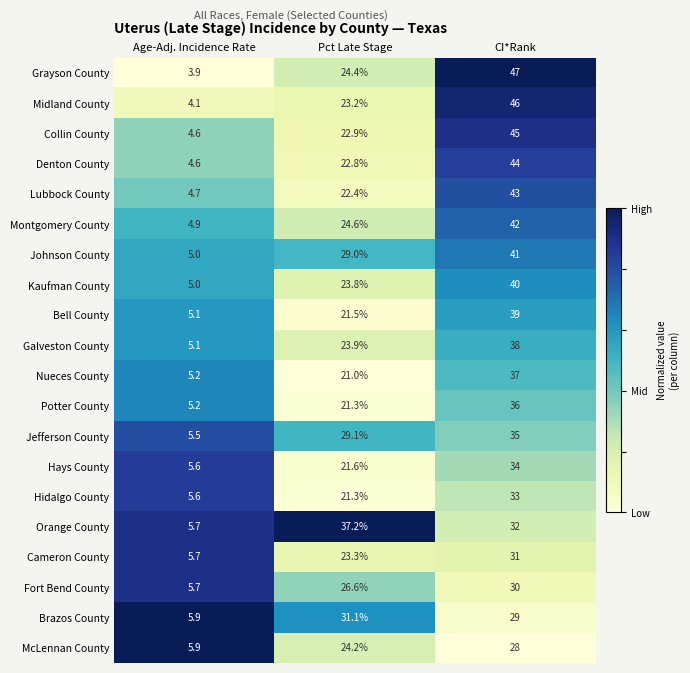

Which series has the largest total across all categories?

Grayson County